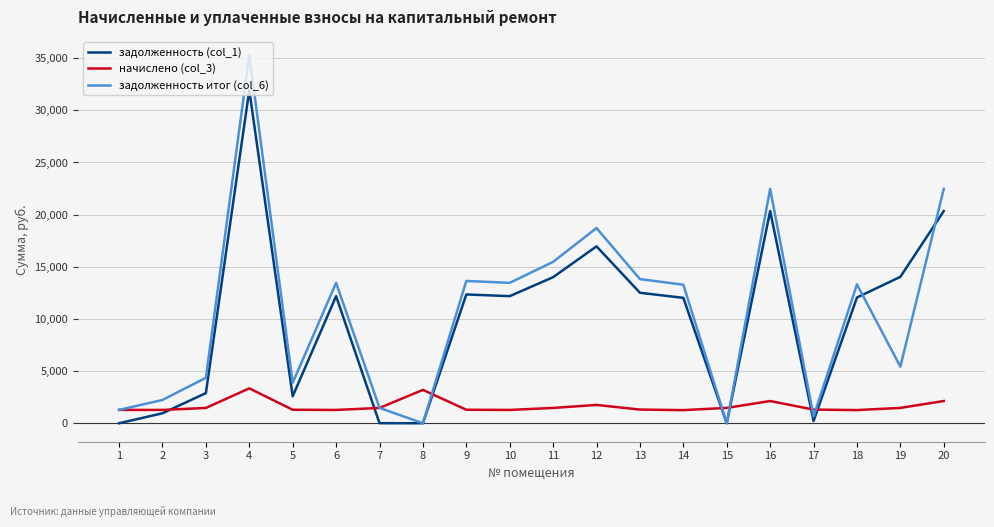

The value of задолженность итог (col_6) at 15 is 0.0. True or false?

True